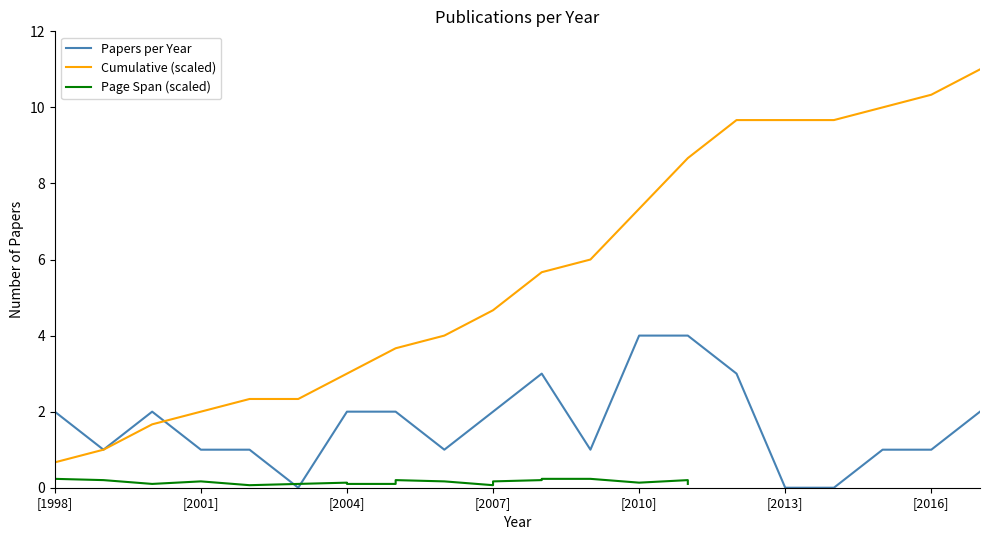

Where is Cumulative (scaled) nearest to the value 5?

[2007]